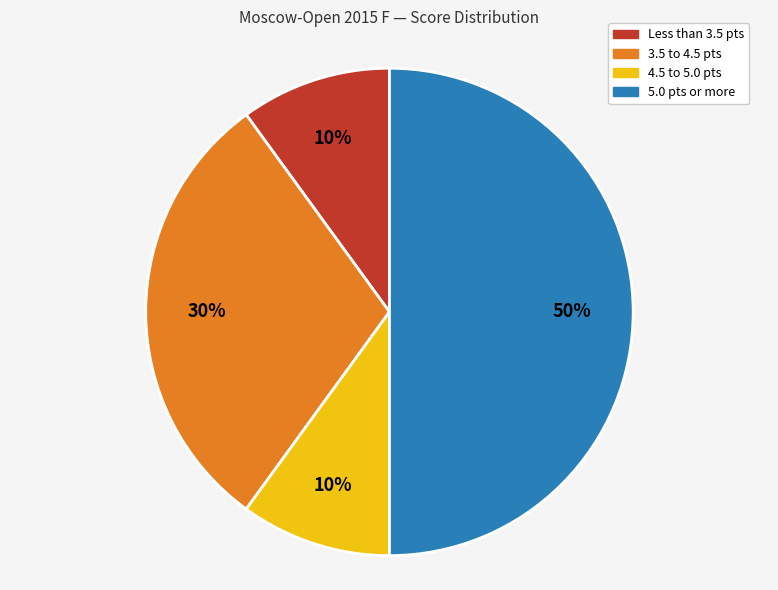

To the nearest percent, what portion does Less than 3.5 pts represent?

10%